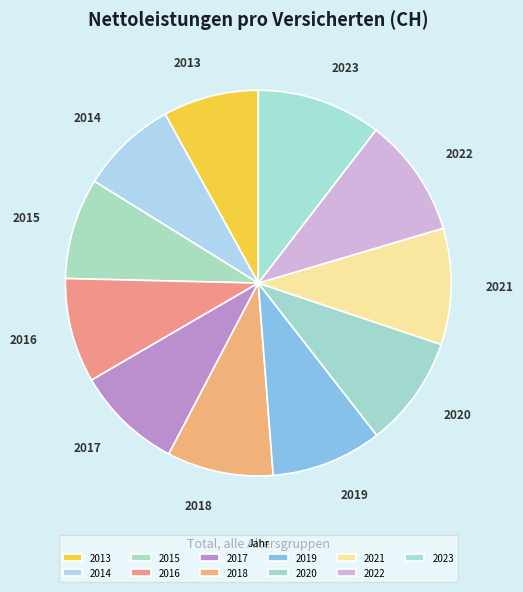

How many slices are in this pie chart?

11